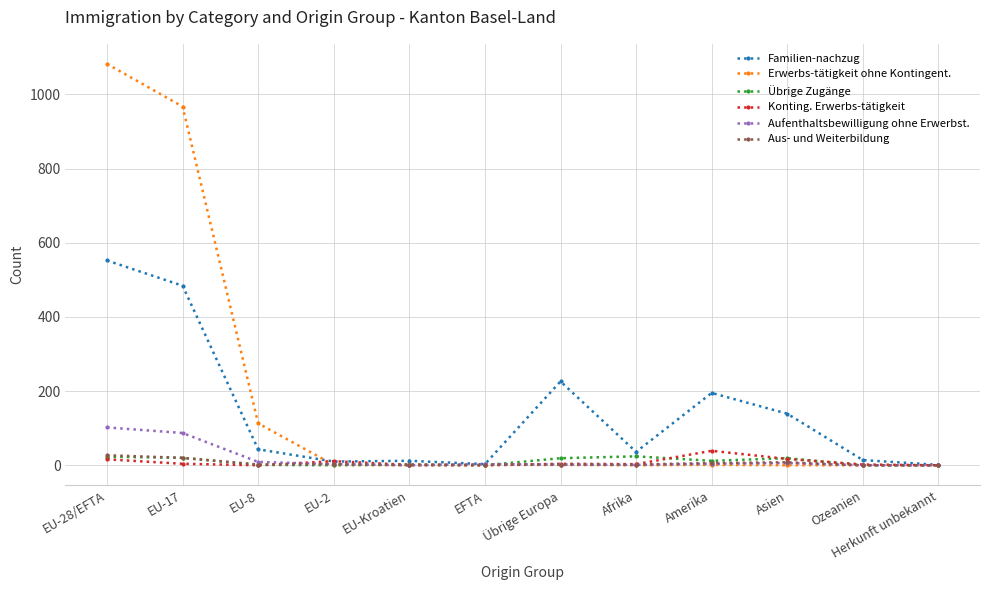

How many lines are shown in the chart?

6